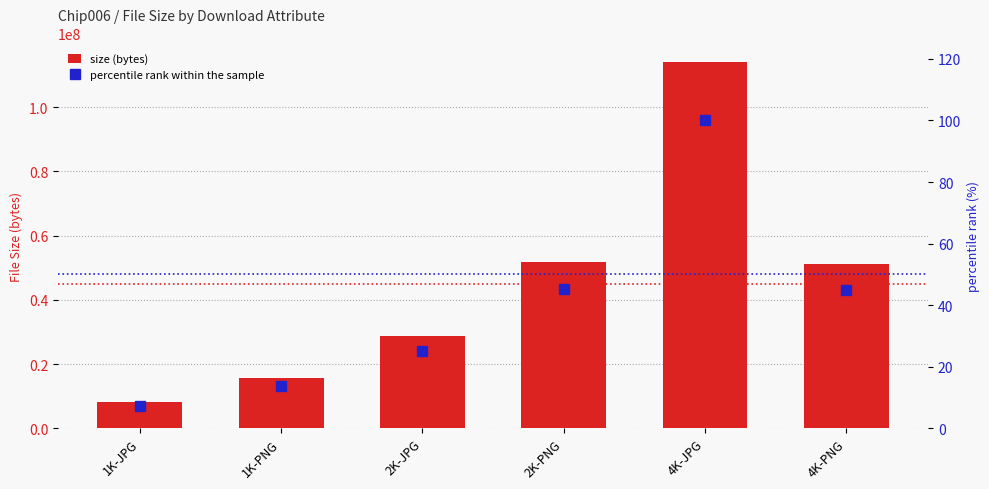

The value of percentile rank within the sample at 4K-PNG is 18.9. True or false?

False